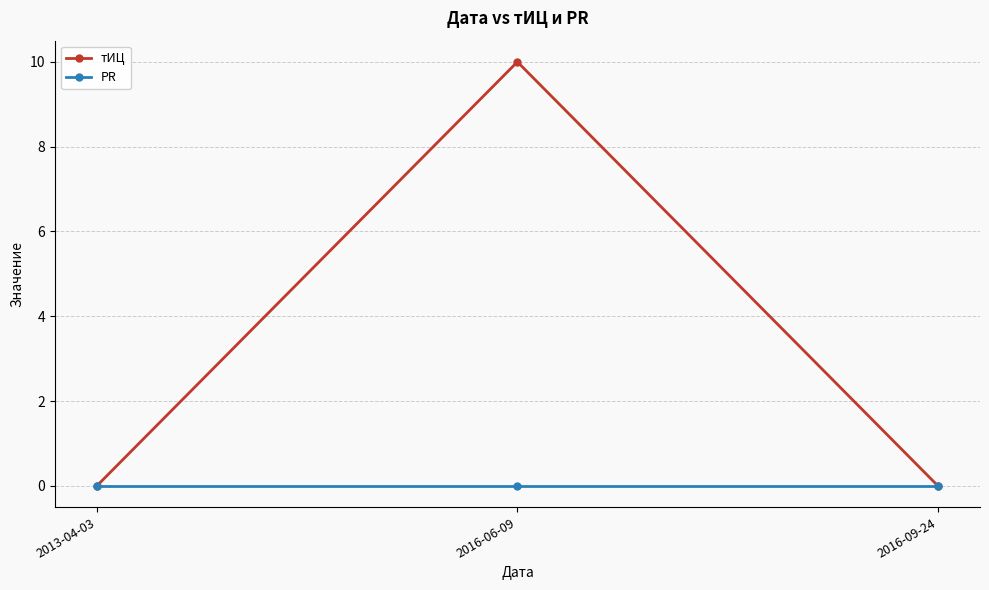

What is the spread (max minus min) of values at 2016-06-09?

10